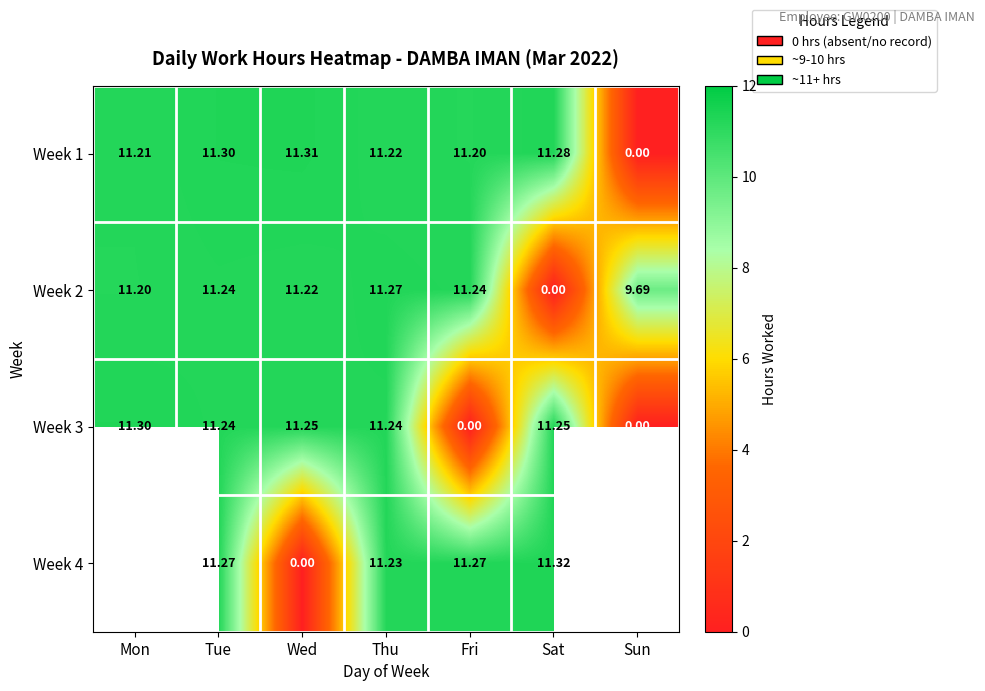

Where is Week 1 nearest to the value 5?

Sun